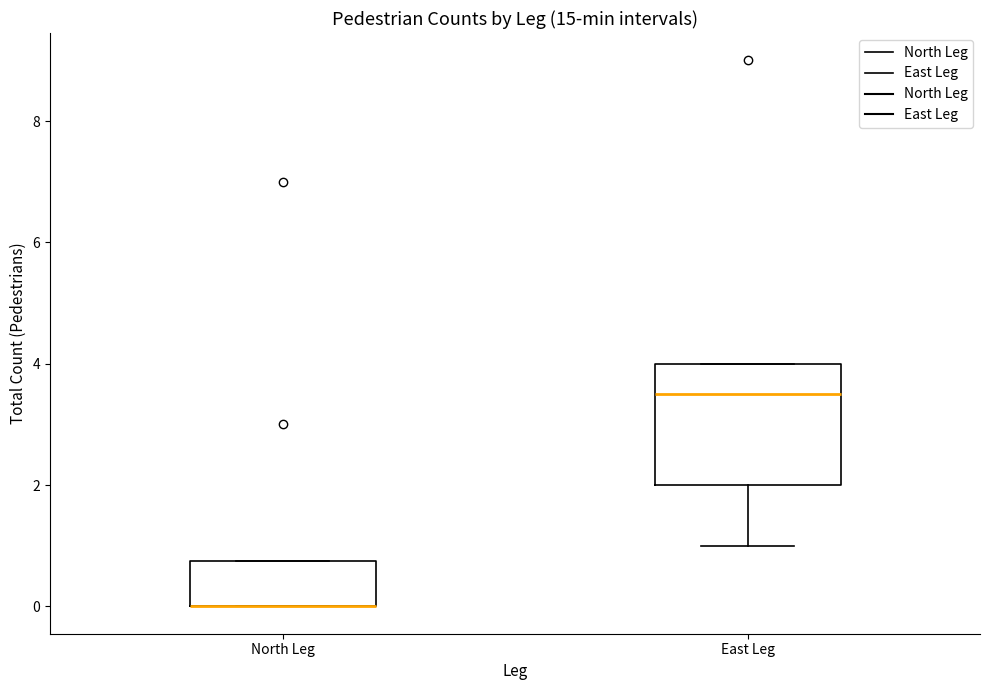

Comparing the boxes themselves (not the whiskers), which one is the tallest?

East Leg